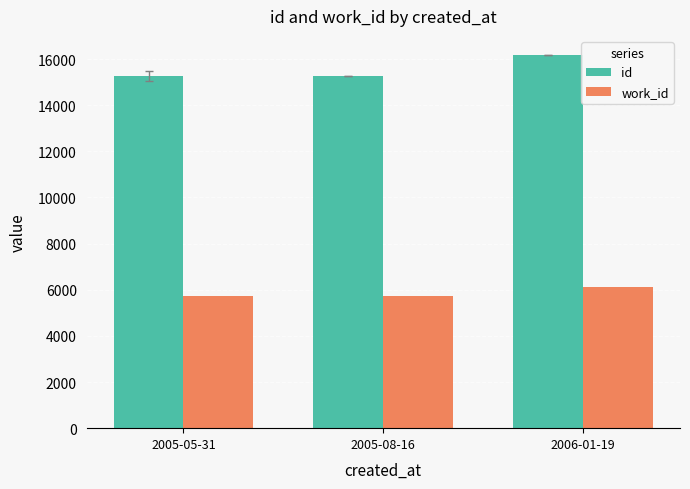

What is the total value across all series at 2006-01-19?

22334